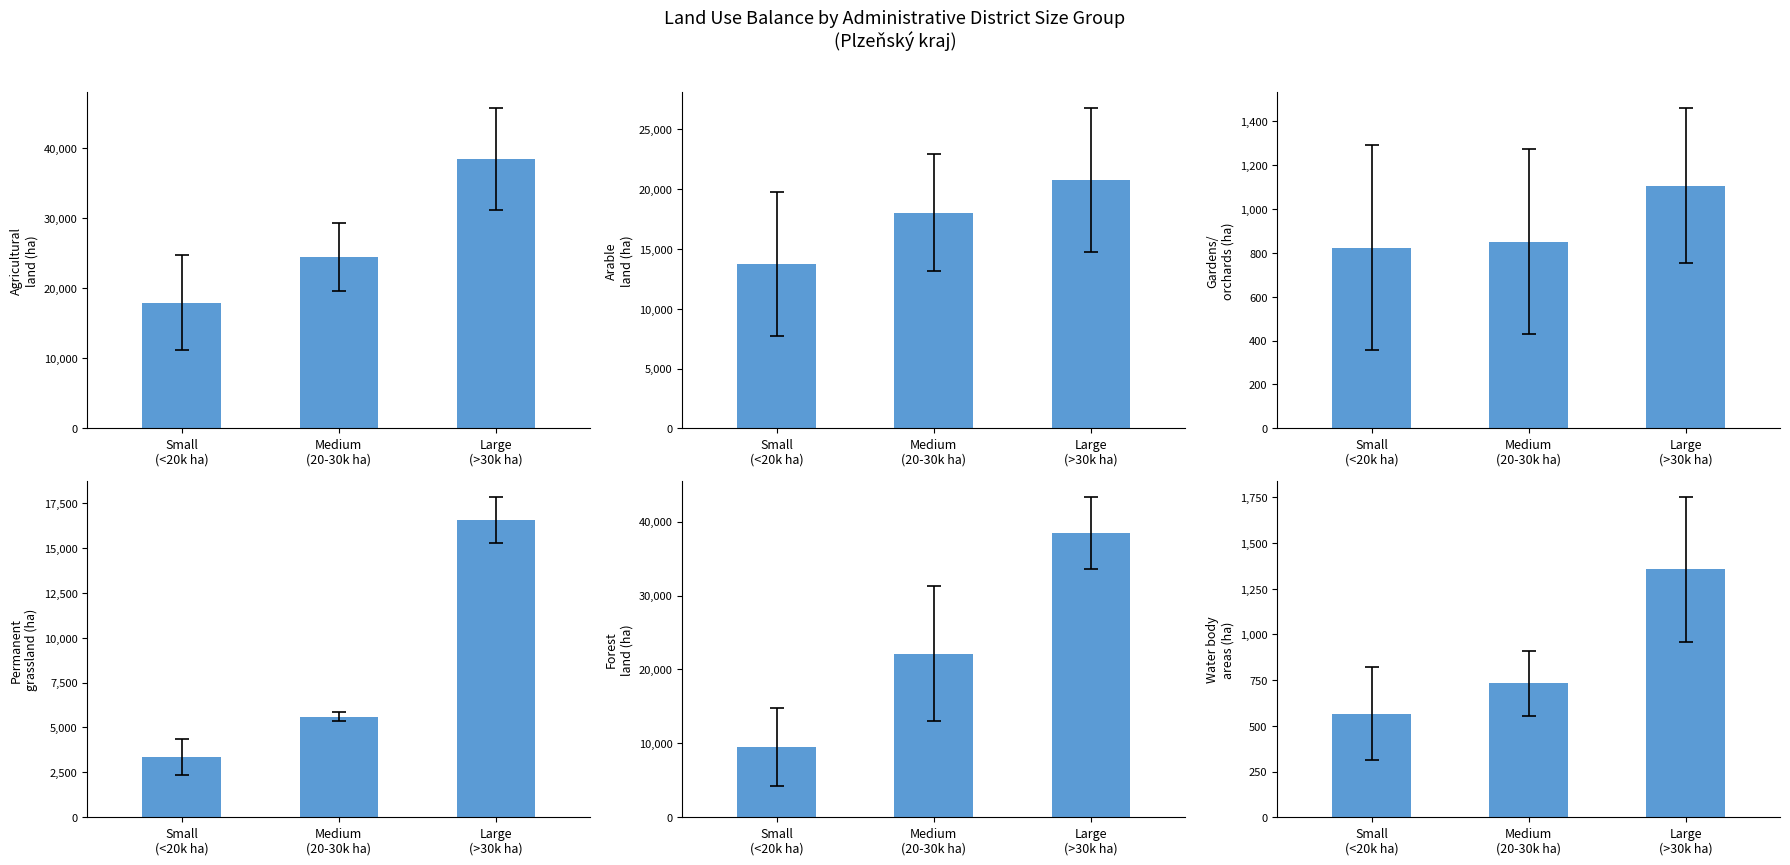

Reading left to right, what are all the values shown in this chart?

Agricultural land: 17924.1	24497.0	38420.1
Arable land: 13738.0	18038.9	20764.9
Gardens/orchards: 824.0	850.6	1105.9
Permanent grassland: 3362.1	5607.3	16549.3
Forest land: 9468.8	22141.5	38471.0
Water body areas: 566.1	732.7	1356.0